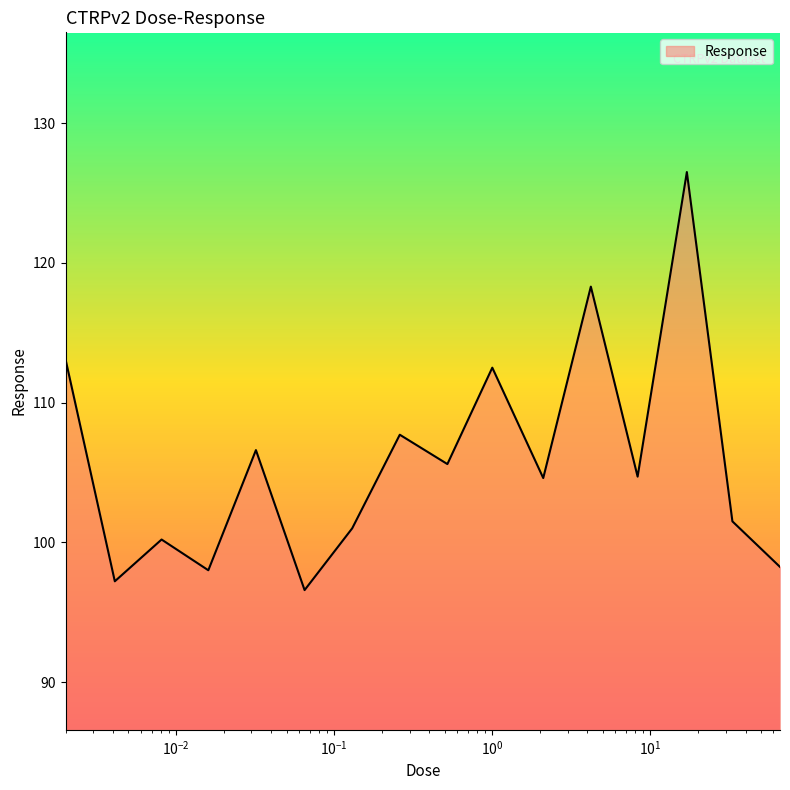

What is the smallest value displayed?

96.6